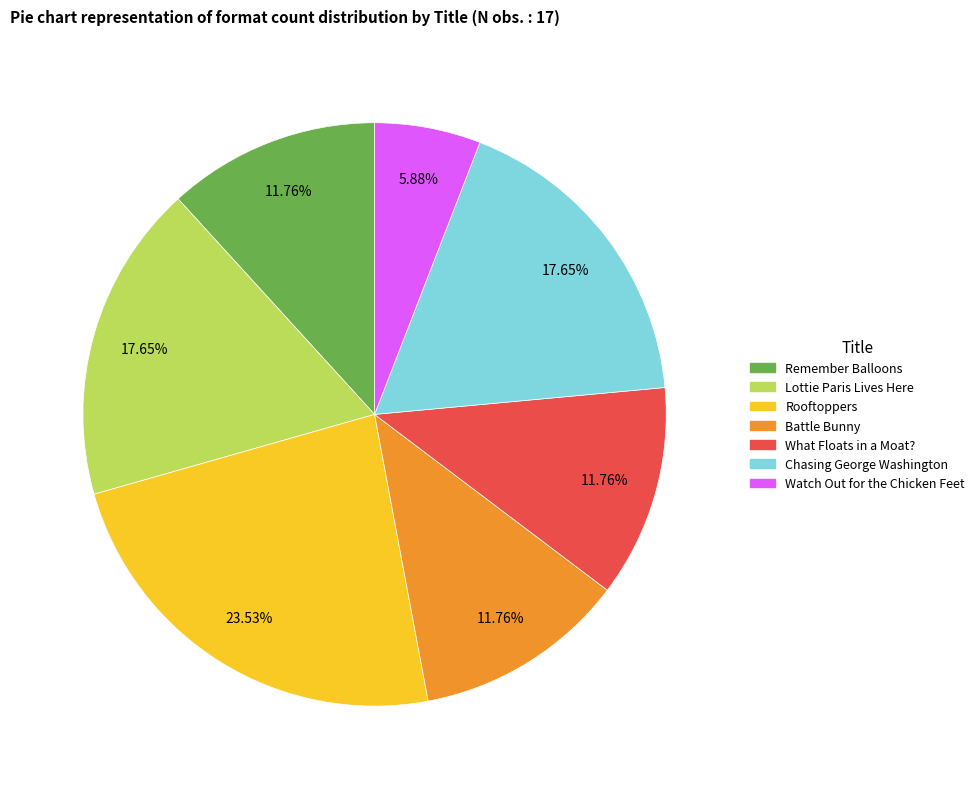

The What Floats in a Moat? slice represents 12% of the pie. True or false?

True